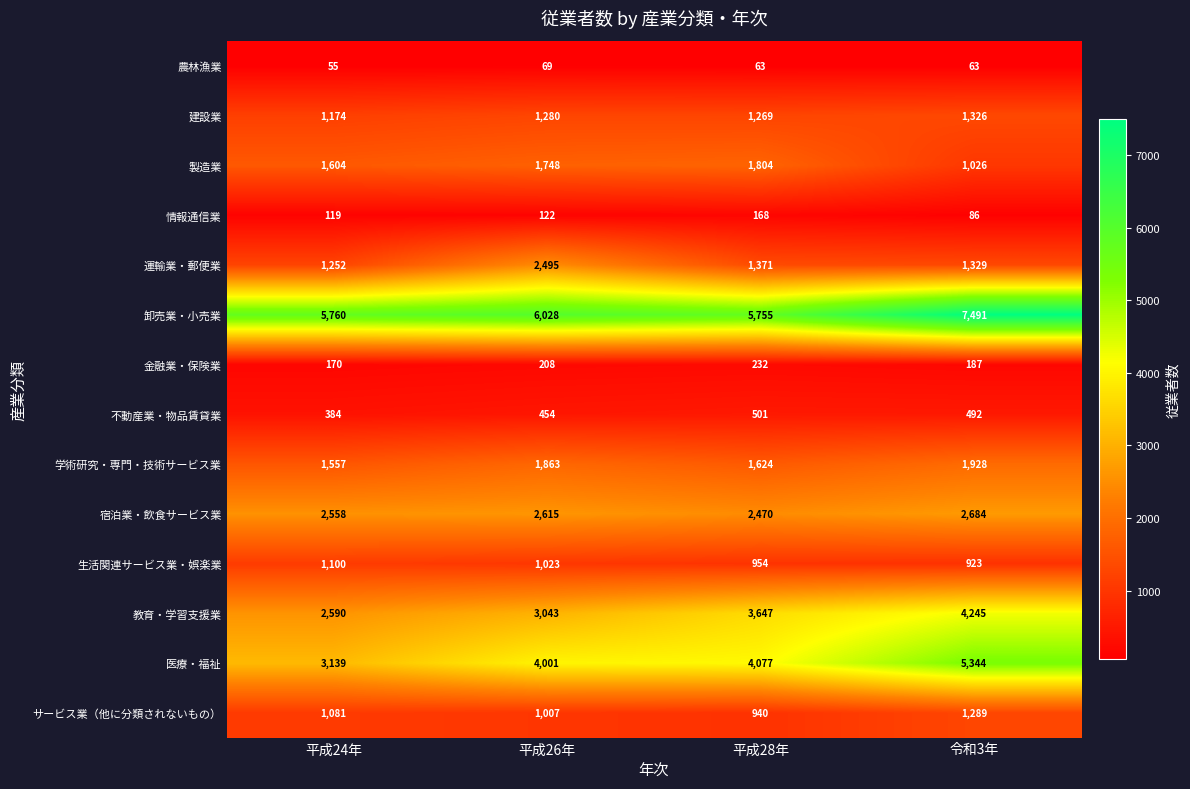

Which series has the widest spread of values?

医療・福祉